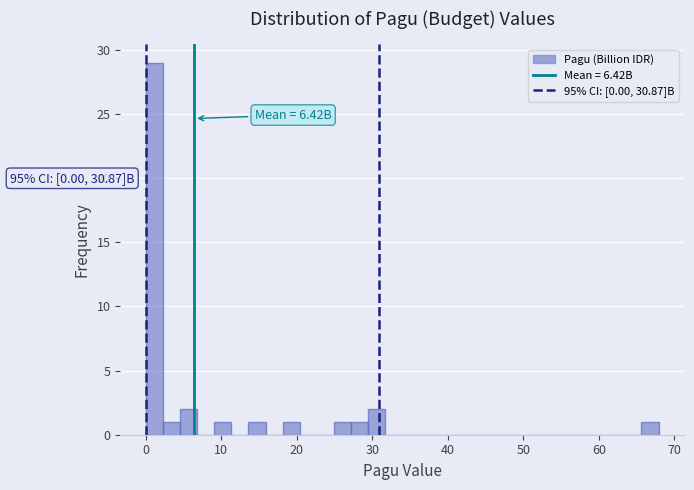

Around what value on the x-axis is the tallest bar? Give the approximate position of its centre, as read against the axis.

1